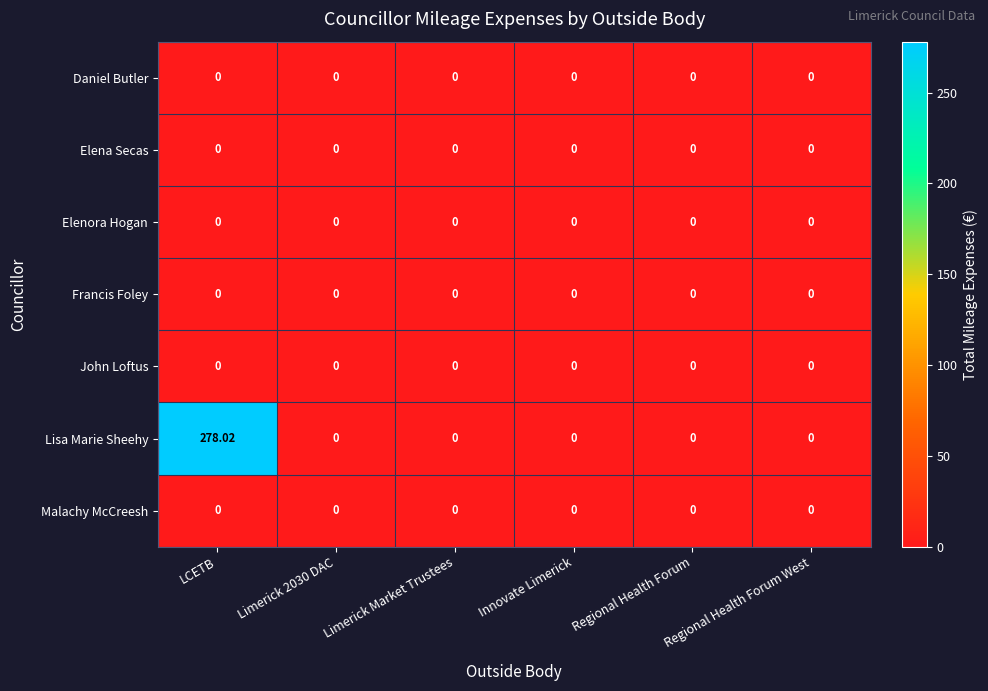

Which series has the largest total across all categories?

Lisa Marie Sheehy